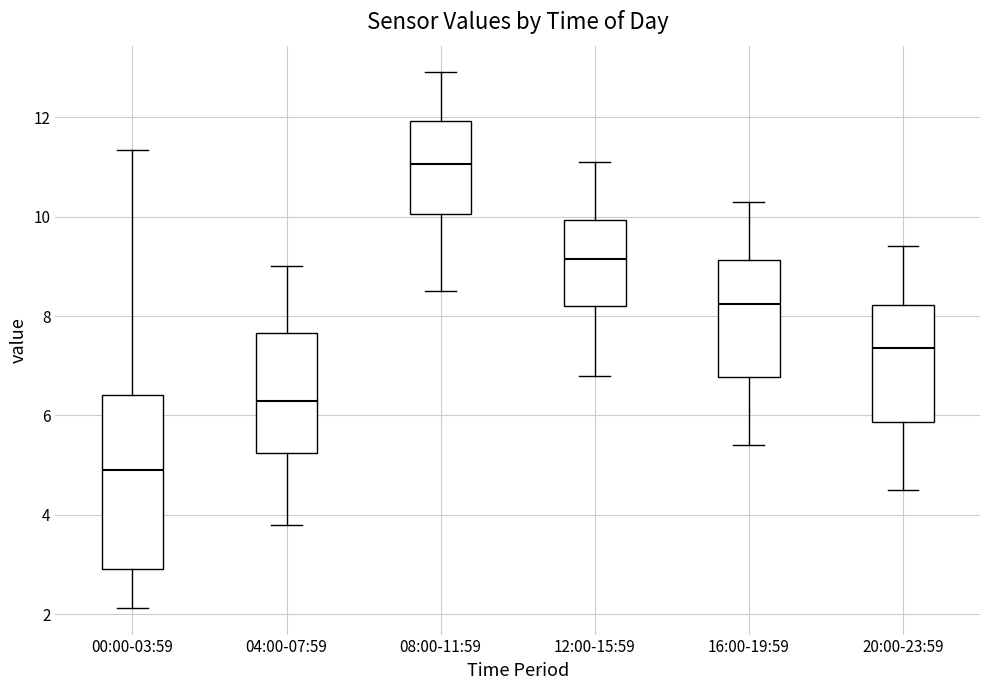

Reading left to right, read every box against the y-axis: the position of its median line, the range the box covers, and the ends of its whiskers. The values are not printed on the chart, so give them approximately, as read against the axis.

00:00-03:59: median 5.0, box 3.0 to 6.4, whiskers 2.2 to 11.4
04:00-07:59: median 6.4, box 5.2 to 7.6, whiskers 3.8 to 9.0
08:00-11:59: median 11.0, box 10.0 to 12.0, whiskers 8.6 to 13.0
12:00-15:59: median 9.2, box 8.2 to 10.0, whiskers 6.8 to 11.2
16:00-19:59: median 8.2, box 6.8 to 9.2, whiskers 5.4 to 10.4
20:00-23:59: median 7.4, box 5.8 to 8.2, whiskers 4.6 to 9.4